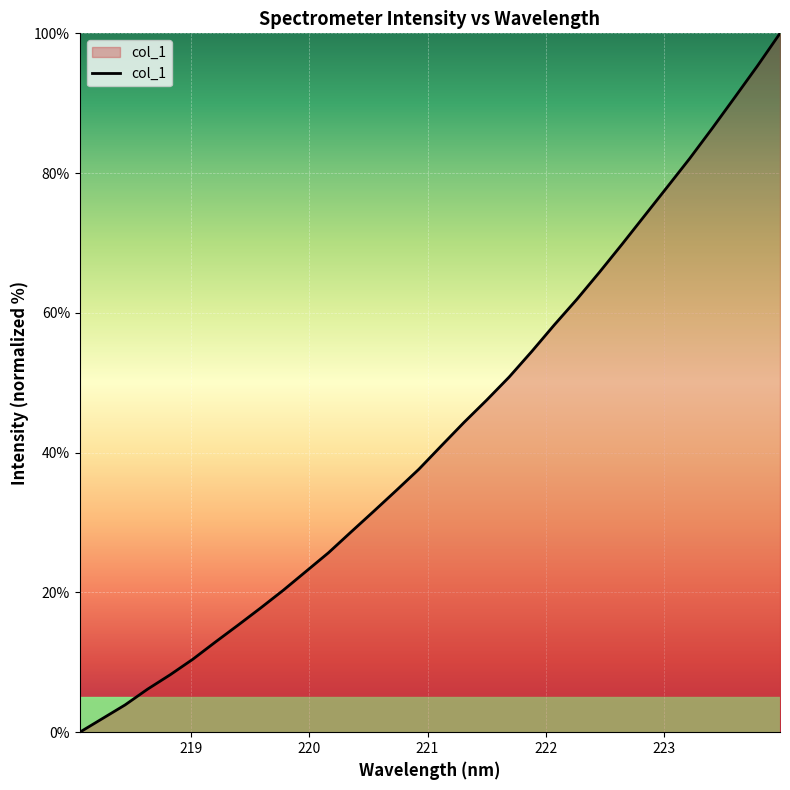

What is the difference between the maximum and minimum values?

100.0